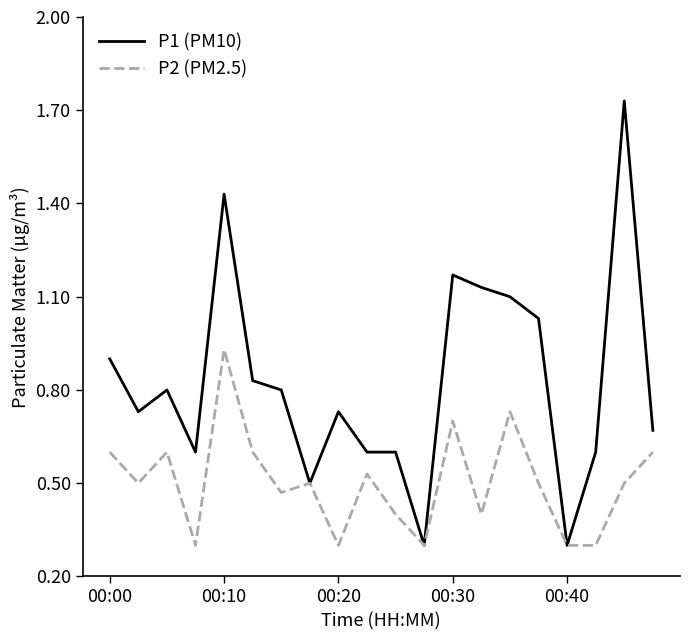

Rank the series by their average value, from highest to lowest.

P1 (PM10), P2 (PM2.5)